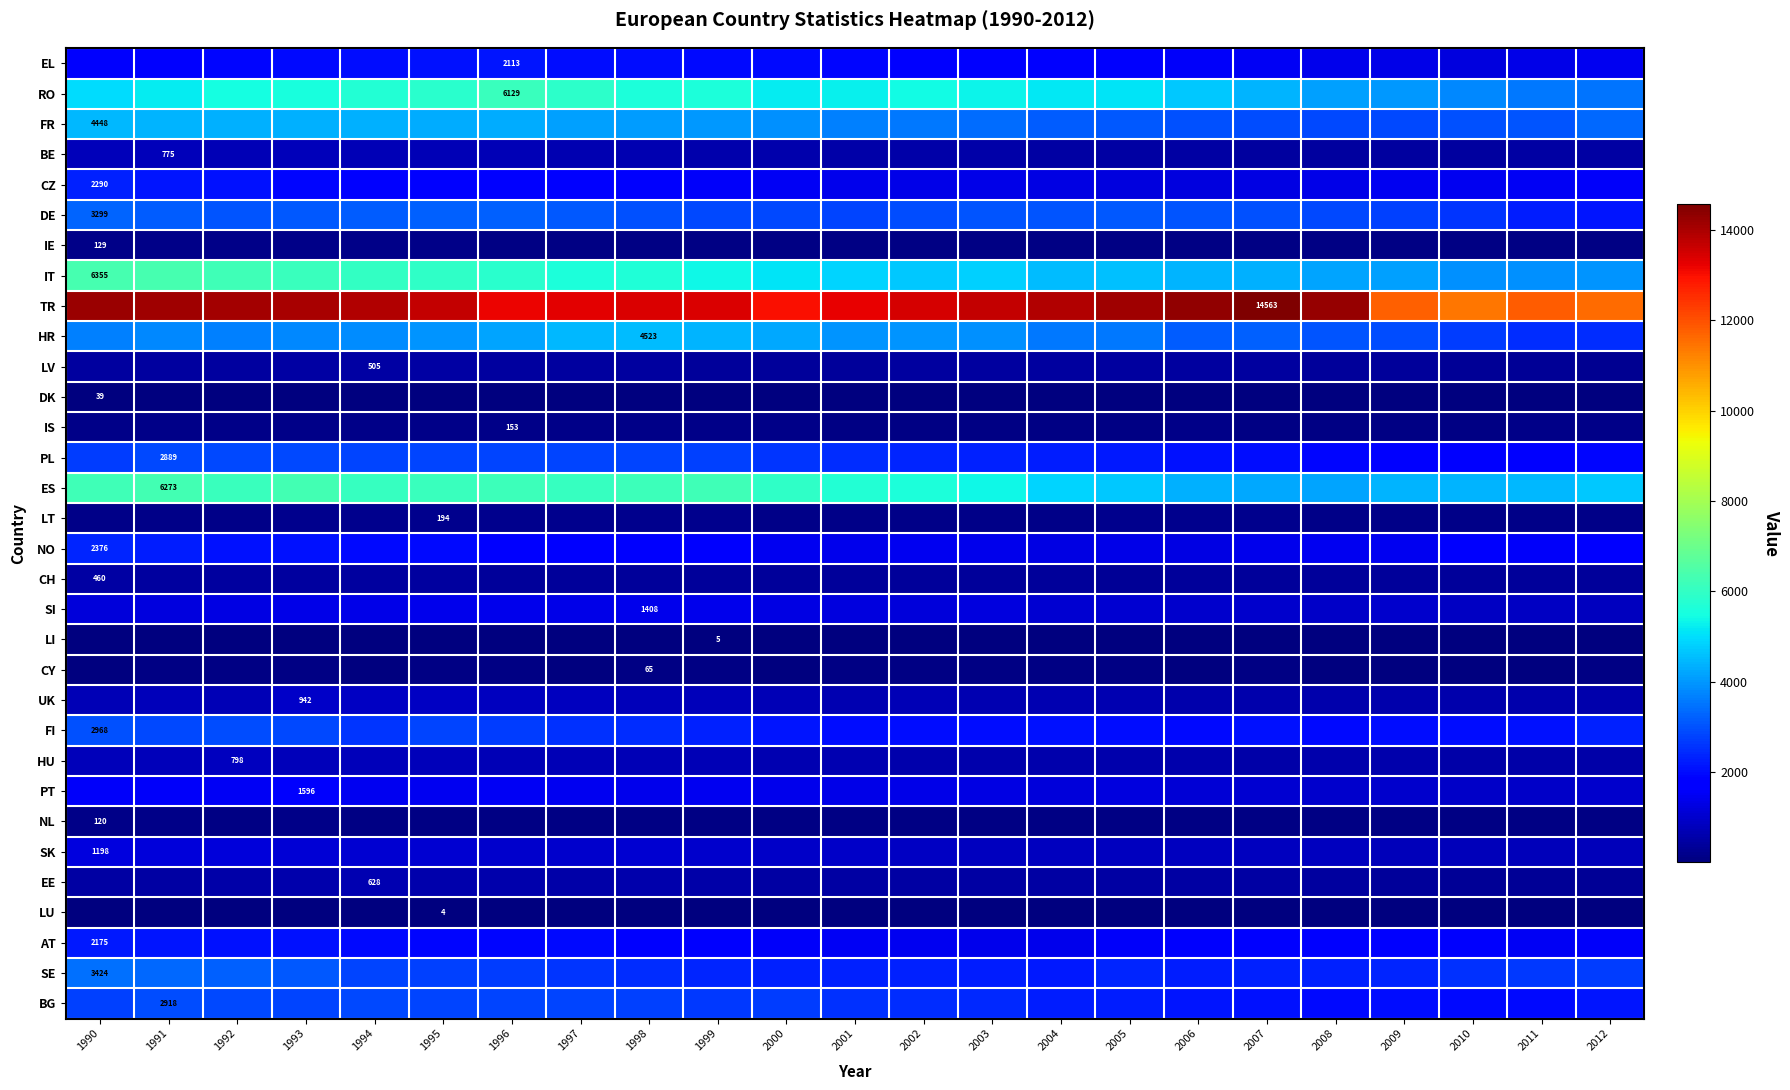

Rank the series at 1997 from lowest to highest value.

LI, LU, DK, CY, IE, NL, IS, LT, CH, LV, EE, BE, HU, UK, SK, SI, PT, NO, CZ, AT, EL, FI, SE, BG, PL, DE, FR, HR, IT, RO, ES, TR